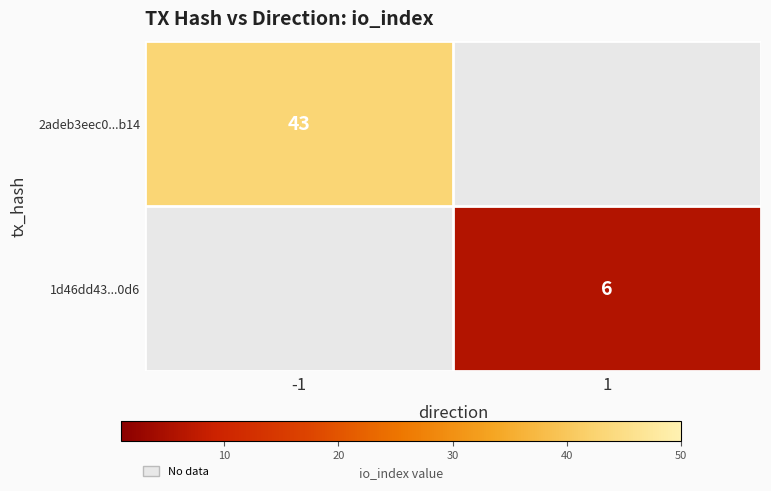

The 2adeb3eec0...b14 series shows 43 at -1. True or false?

True